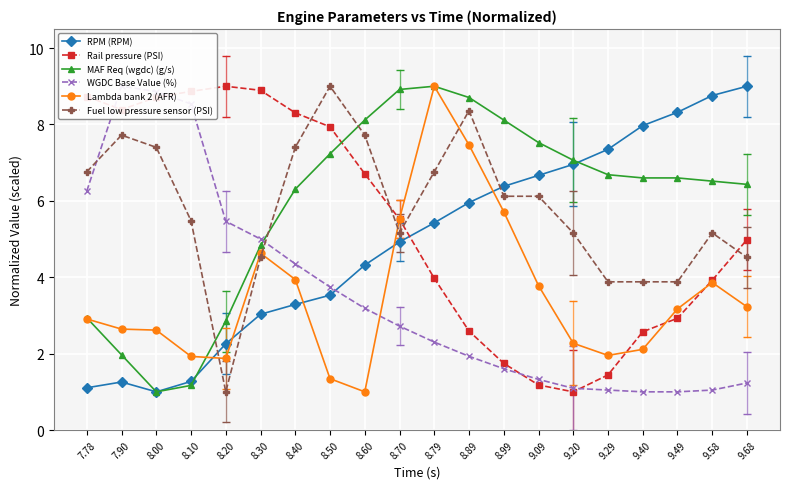

True or false: WGDC Base Value (%) and Fuel low pressure sensor (PSI) intersect in this chart.

True